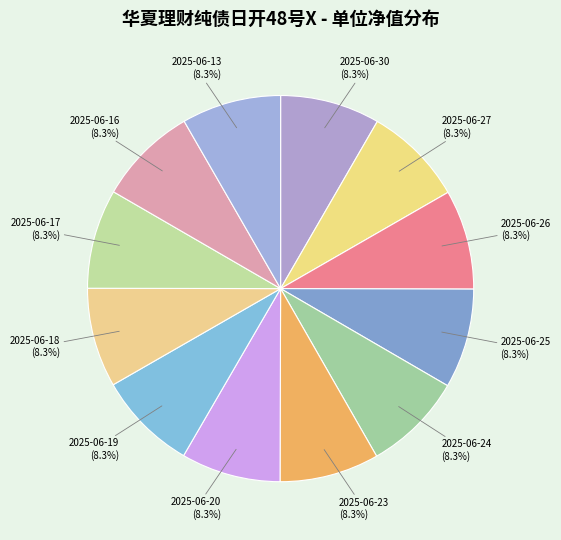

Is it true that 2025-06-16 is 8% of the pie?

True